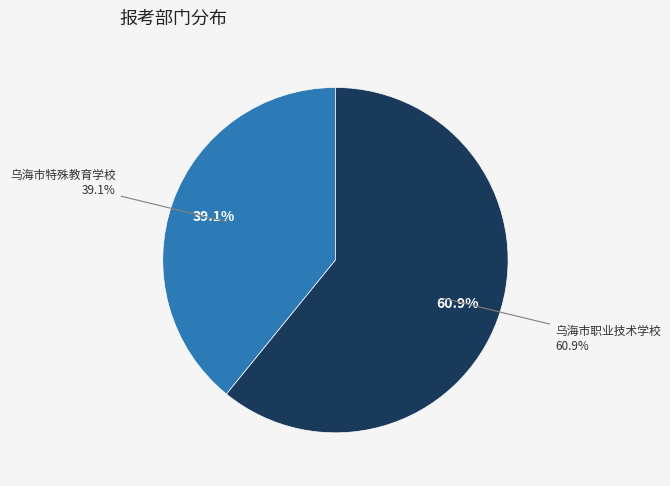

To the nearest percent, what percentage of the pie is 乌海市职业技术学校?

61%